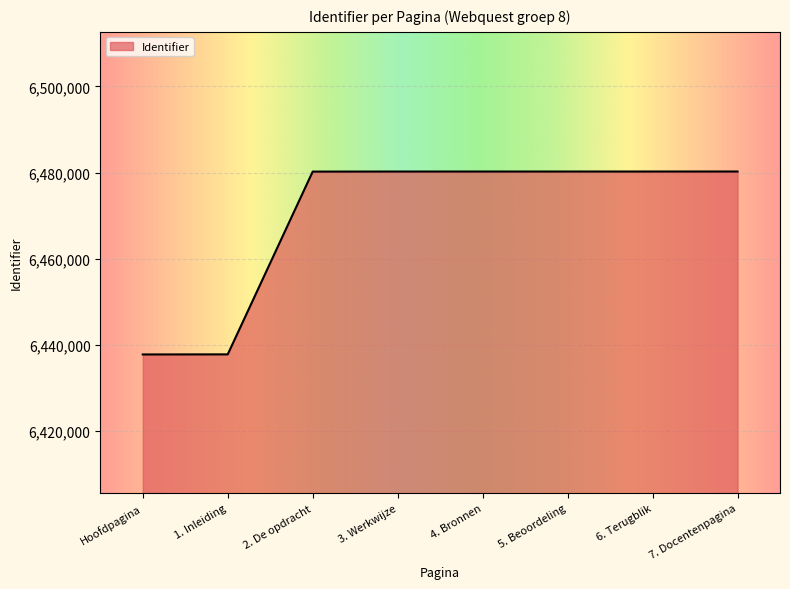

How many series are shown in this chart?

1